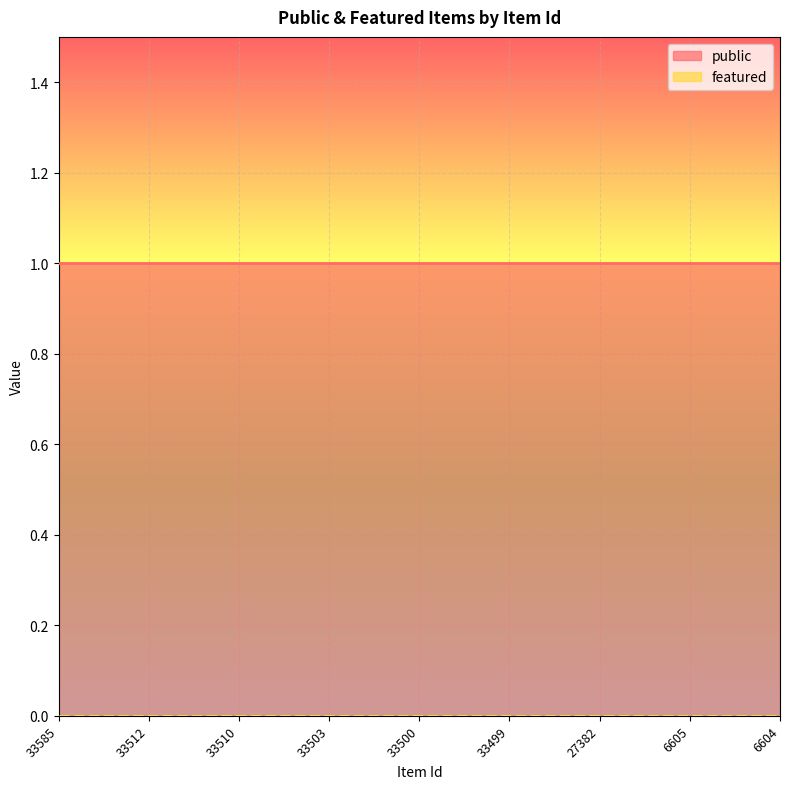

Between 33512 and 33503, which series saw the biggest shift?

public